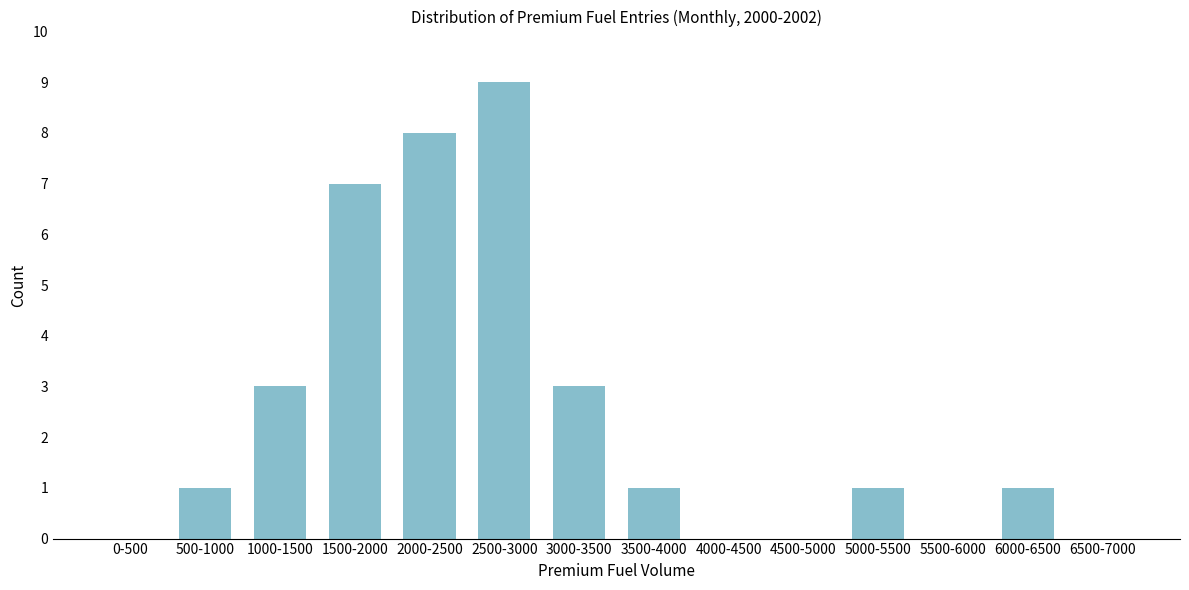

Reading left to right, list all the values displayed in this chart.

0-500=0	500-1000=1	1000-1500=3	1500-2000=7	2000-2500=8	2500-3000=9	3000-3500=3	3500-4000=1	4000-4500=0	4500-5000=0	5000-5500=1	5500-6000=0	6000-6500=1	6500-7000=0